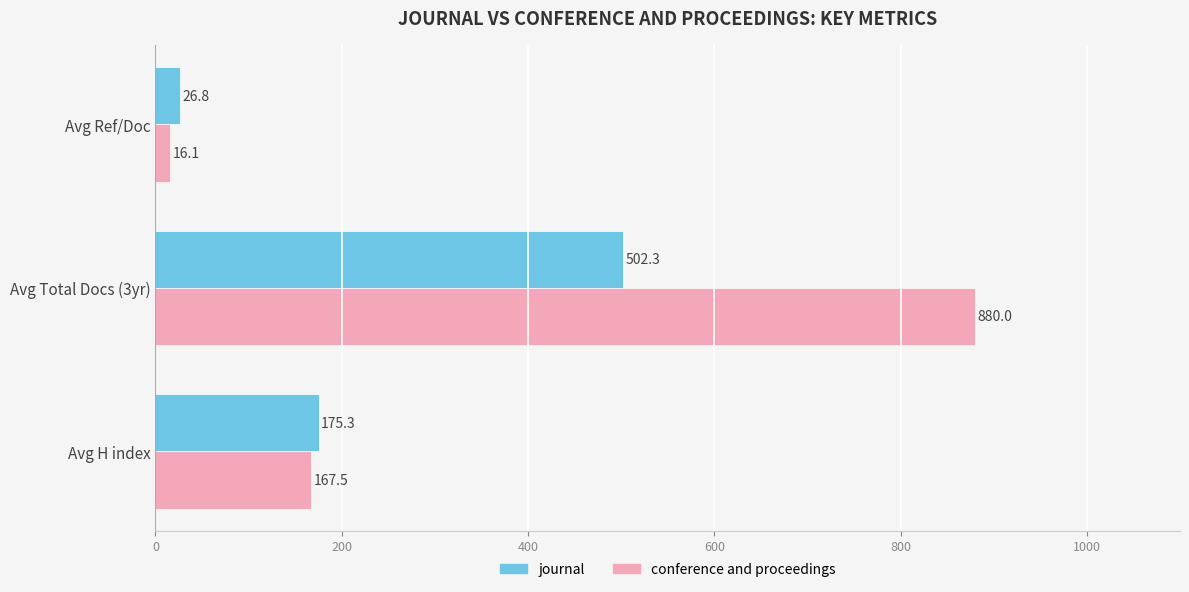

The conference and proceedings series shows 1180.1 at Avg Total Docs (3yr). True or false?

False